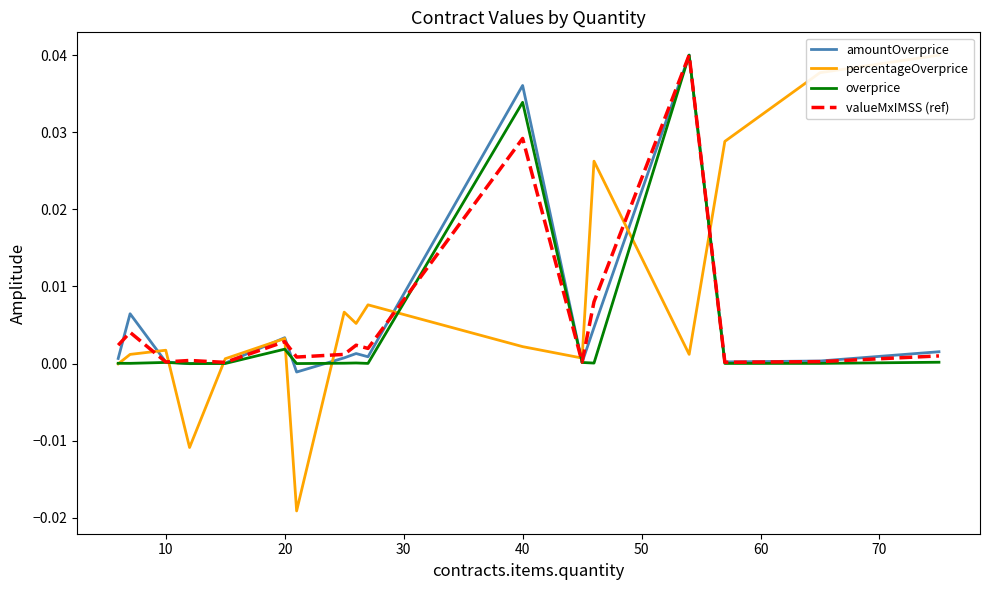

What are all the series names shown in the legend?

amountOverprice, percentageOverprice, overprice, valueMxIMSS (ref)